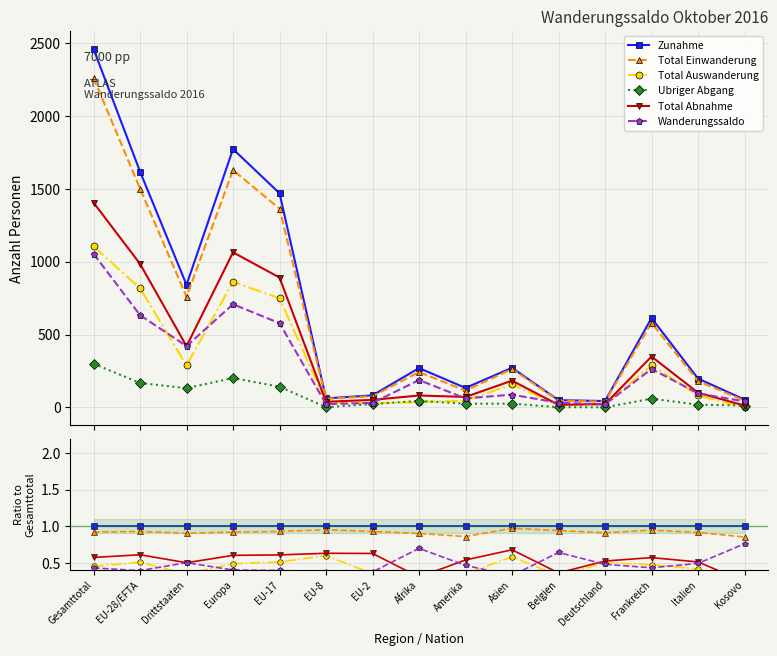

How many interior local valleys does the Total Auswanderung series have?

3